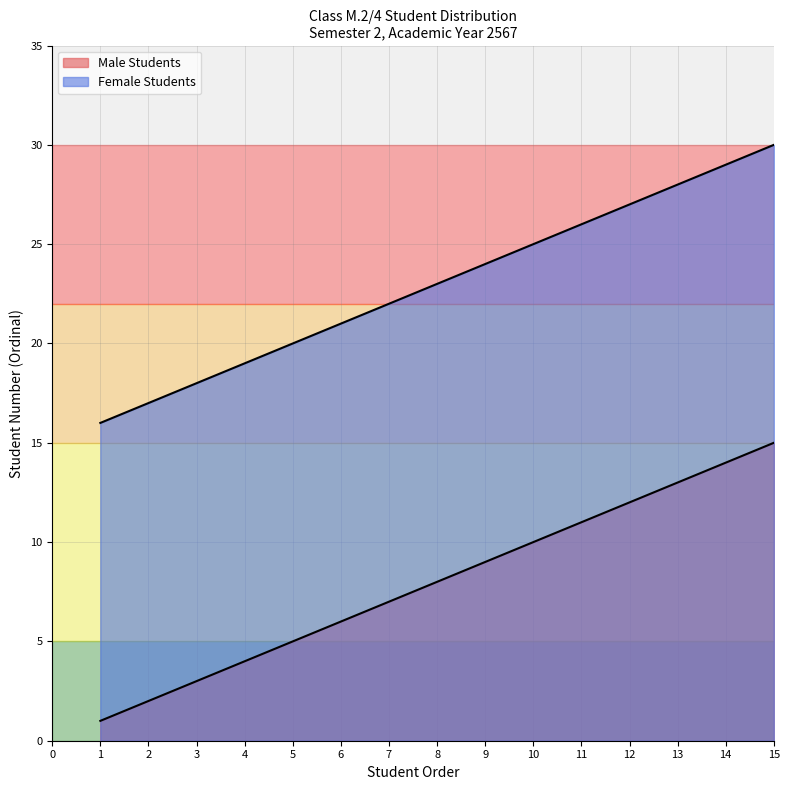

What is the value of the Female Students point at the 14th from the left?

29